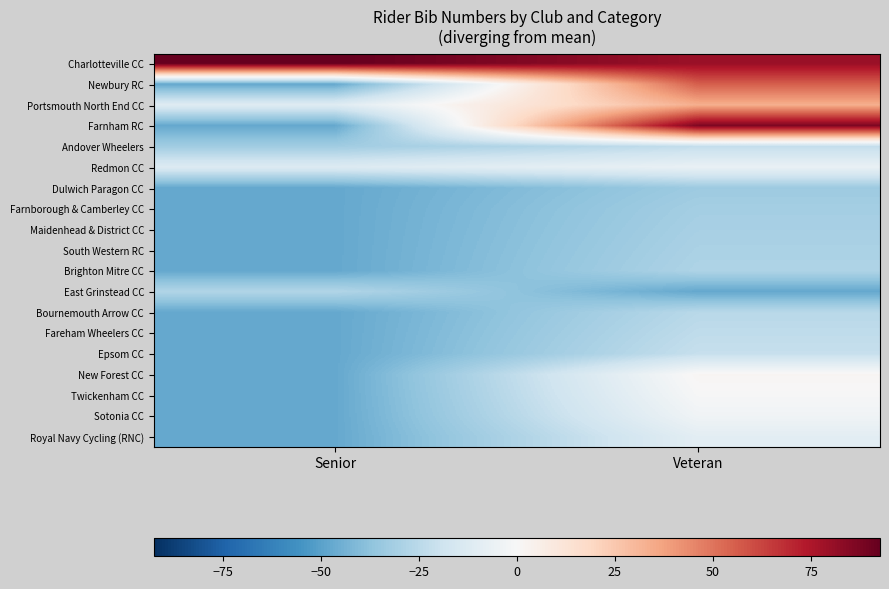

List the series in order of their peak value, lowest first.

Dulwich Paragon CC, Farnborough & Camberley CC, Maidenhead & District CC, South Western RC, Brighton Mitre CC, East Grinstead CC, Bournemouth Arrow CC, Fareham Wheelers CC, Andover Wheelers, Epsom CC, Royal Navy Cycling (RNC), Redmon CC, Sotonia CC, Twickenham CC, New Forest CC, Portsmouth North End CC, Newbury RC, Farnham RC, Charlotteville CC